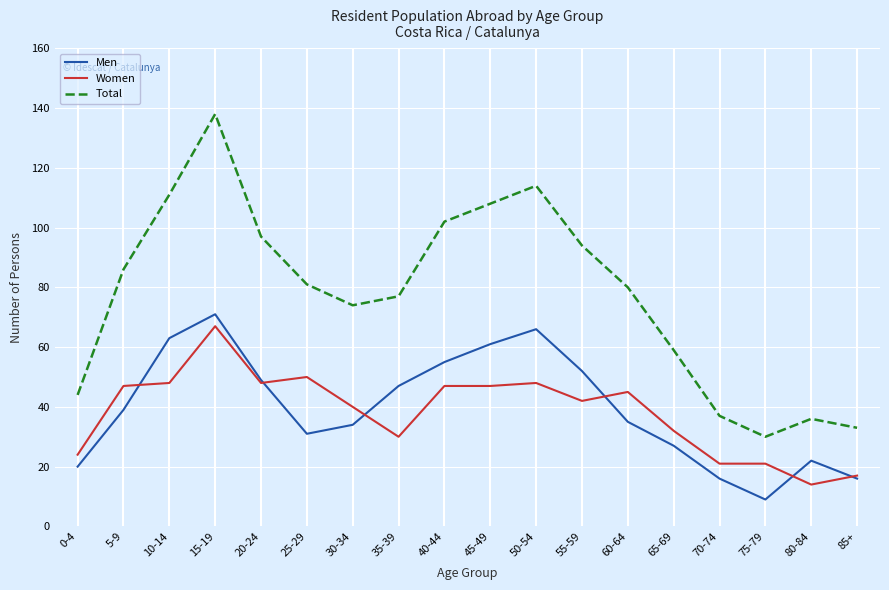

What position from the right is 5-9?

17